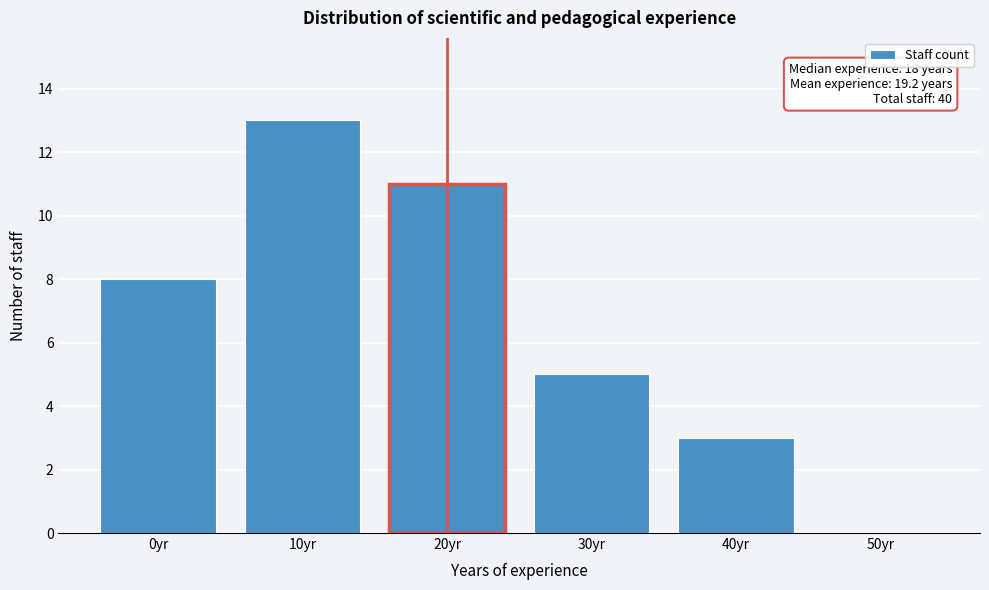

What is the sum of the values at 50yr and 40yr?

3